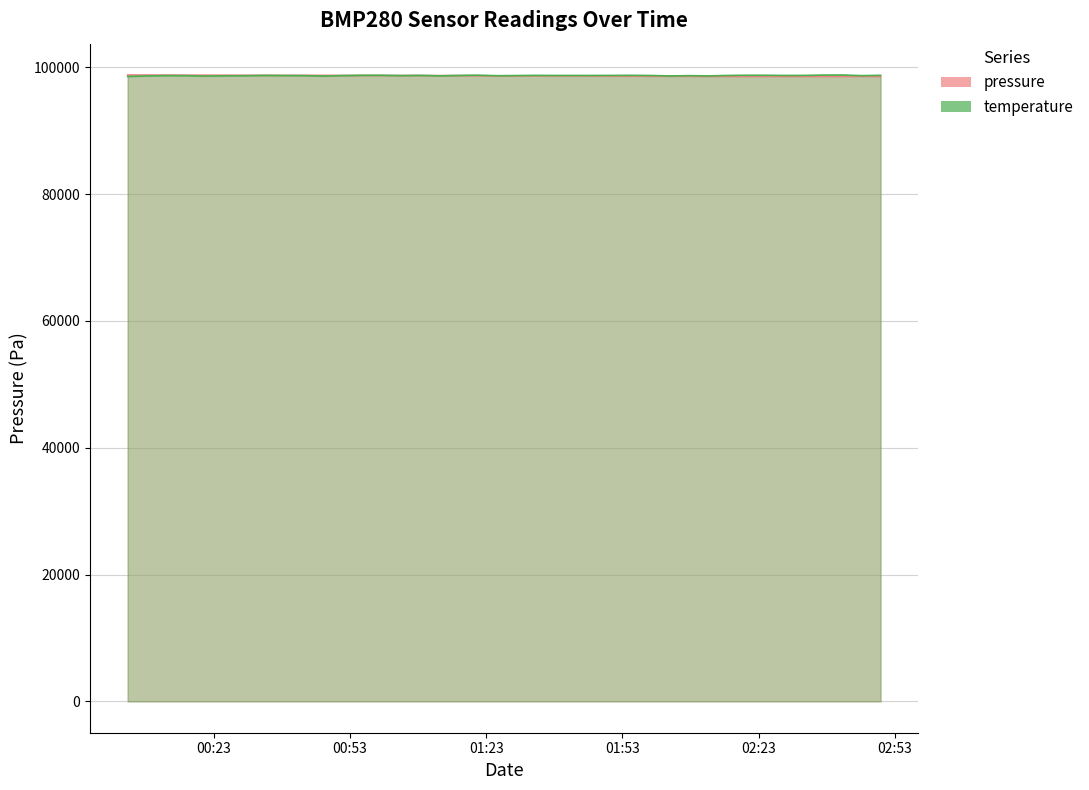

What is the difference between the highest and lowest values at 2023-10-19T00:25:42?

93.7